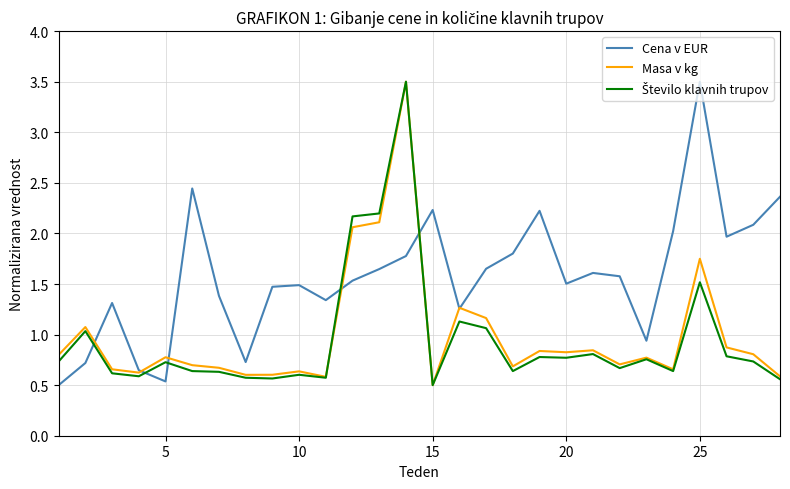

Which series has the largest total across all categories?

Cena v EUR